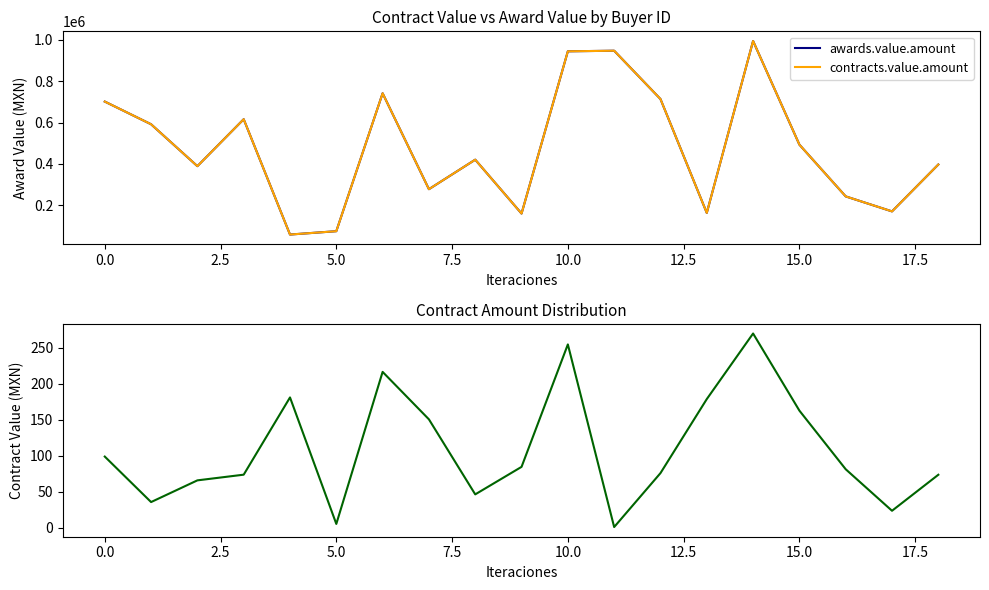

Between 15 and 16, which series saw the biggest shift?

awards.value.amount